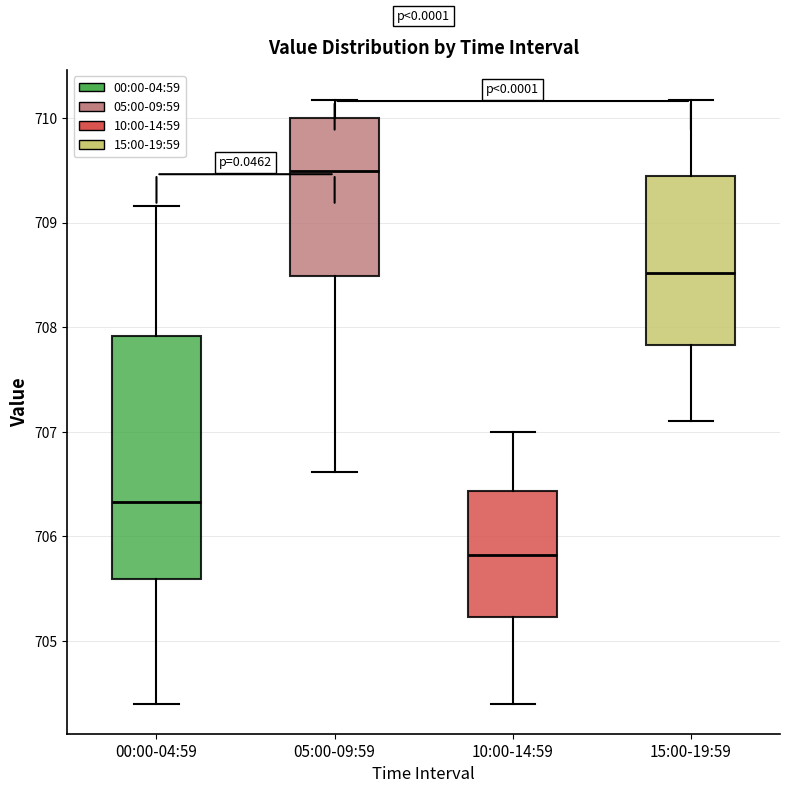

Reading left to right, transcribe this box plot: for each box, give where its median line is, the range the box spans, and where its two whiskers end, as read against the y-axis. The values are not printed on the chart, so give them approximately, as read against the axis.

00:00-04:59: median 706.3, box 705.6 to 707.9, whiskers 704.4 to 709.2
05:00-09:59: median 709.5, box 708.5 to 710.0, whiskers 706.6 to 710.2
10:00-14:59: median 705.8, box 705.2 to 706.4, whiskers 704.4 to 707.0
15:00-19:59: median 708.5, box 707.8 to 709.4, whiskers 707.1 to 710.2